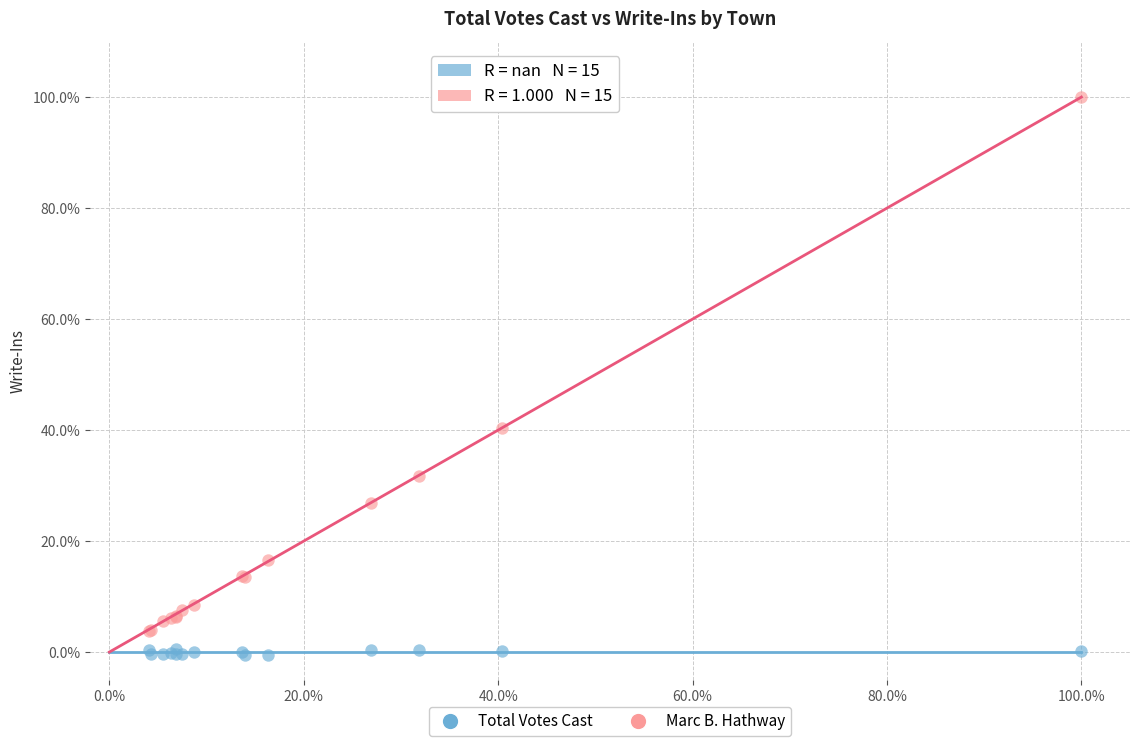

What are all the series names shown in the legend?

Total Votes Cast, Marc B. Hathway